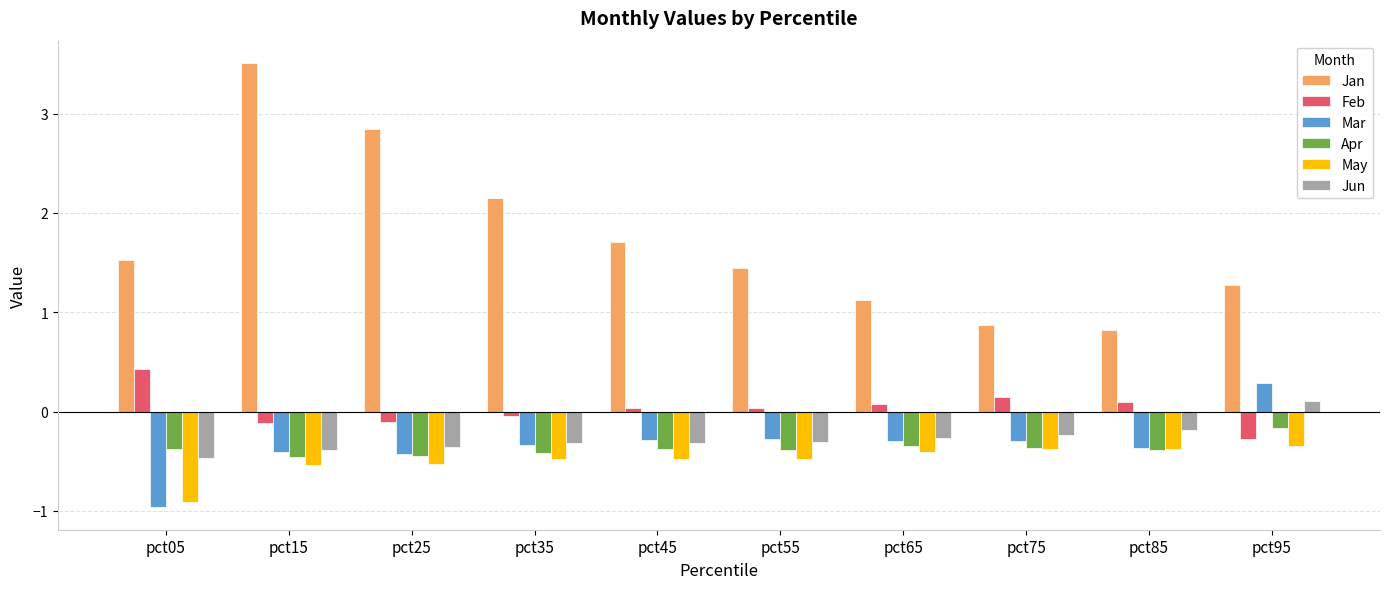

Which label corresponds to the largest value in the chart?

pct15